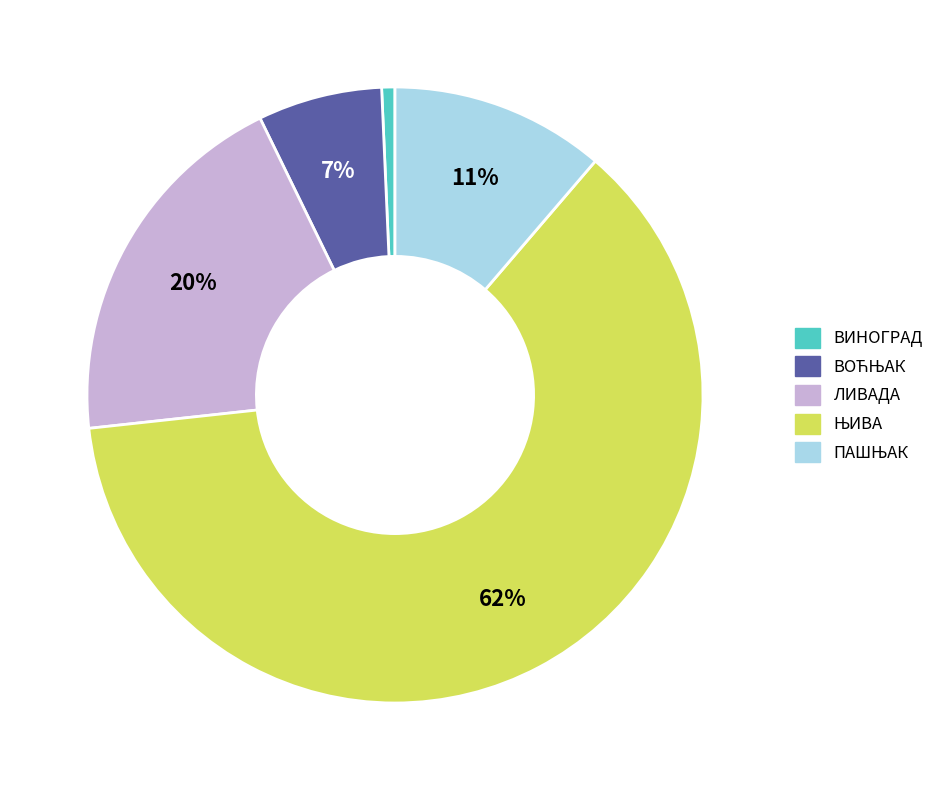

Which slice is the smallest?

ВИНОГРАД